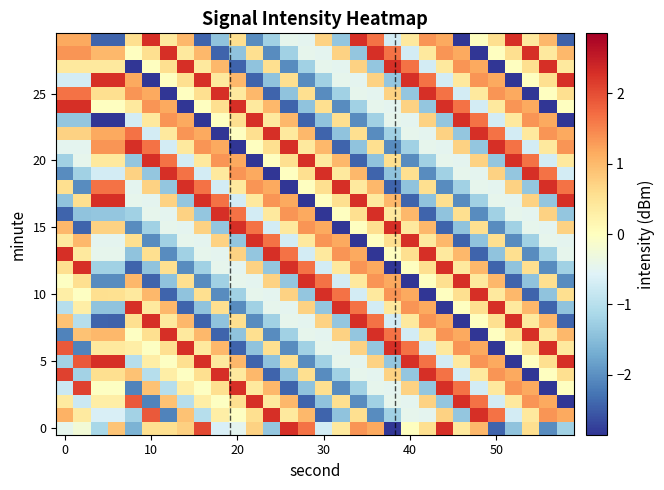

At how many categories does at least one series exceed -2?

30